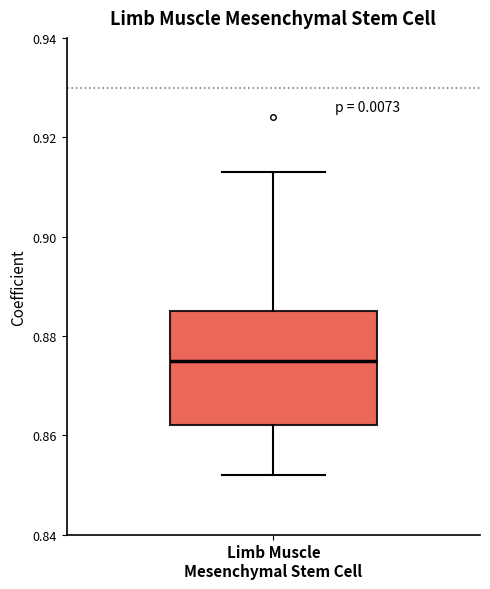

Where does the median line of the box for Limb Muscle Mesenchymal Stem Cell sit on the y-axis? The values are not printed on the chart, so give them approximately, as read against the axis.

0.876